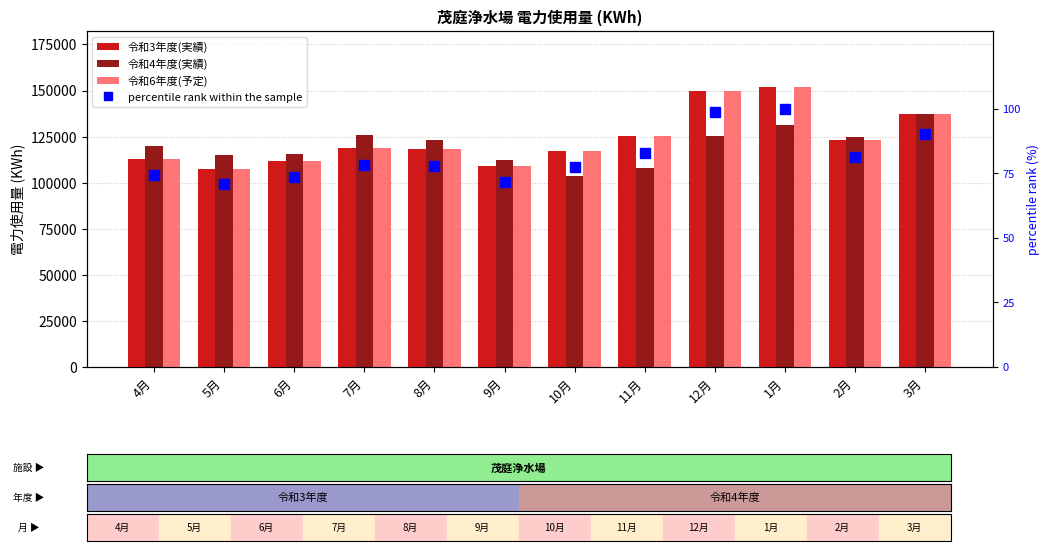

Reading right to left, transcribe all the data shown in this chart.

令和3年度(実績): 3月=137049.0	2月=123297.0	1月=151905.0	12月=149795.0	11月=125494.0	10月=117401.0	9月=108922.0	8月=118230.0	7月=118880.0	6月=111910.0	5月=107330.0	4月=112720.0
令和4年度(実績): 3月=137049.0	2月=124814.0	1月=131330.0	12月=125291.0	11月=107752.0	10月=103389.0	9月=112245.0	8月=123113.0	7月=125693.0	6月=115792.0	5月=114834.0	4月=120163.0
令和6年度(予定): 3月=137049.0	2月=123297.0	1月=151905.0	12月=149795.0	11月=125494.0	10月=117401.0	9月=108922.0	8月=118230.0	7月=118880.0	6月=111910.0	5月=107330.0	4月=112720.0
percentile rank within the sample: 3月=90.2	2月=81.2	1月=100.0	12月=98.6	11月=82.6	10月=77.3	9月=71.7	8月=77.8	7月=78.3	6月=73.7	5月=70.7	4月=74.2